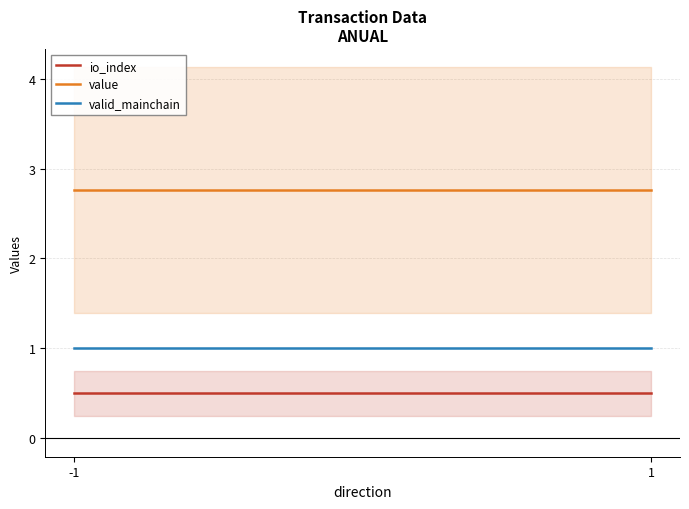

List the series in order of their peak value, lowest first.

io_index, valid_mainchain, value